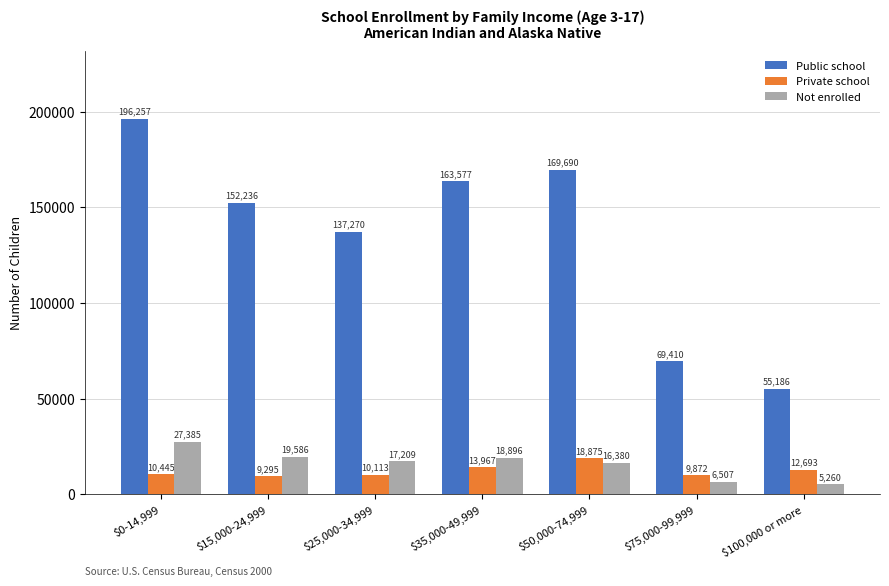

What position from the right is $50,000-74,999?

3